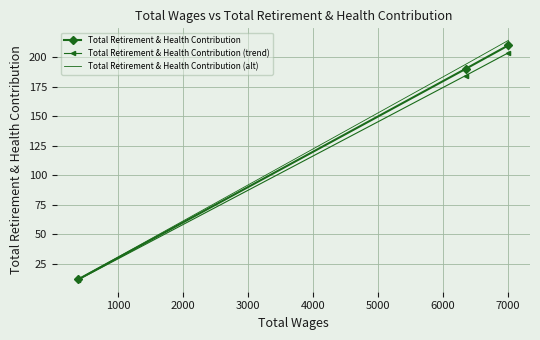

What is the greatest value displayed?

214.2